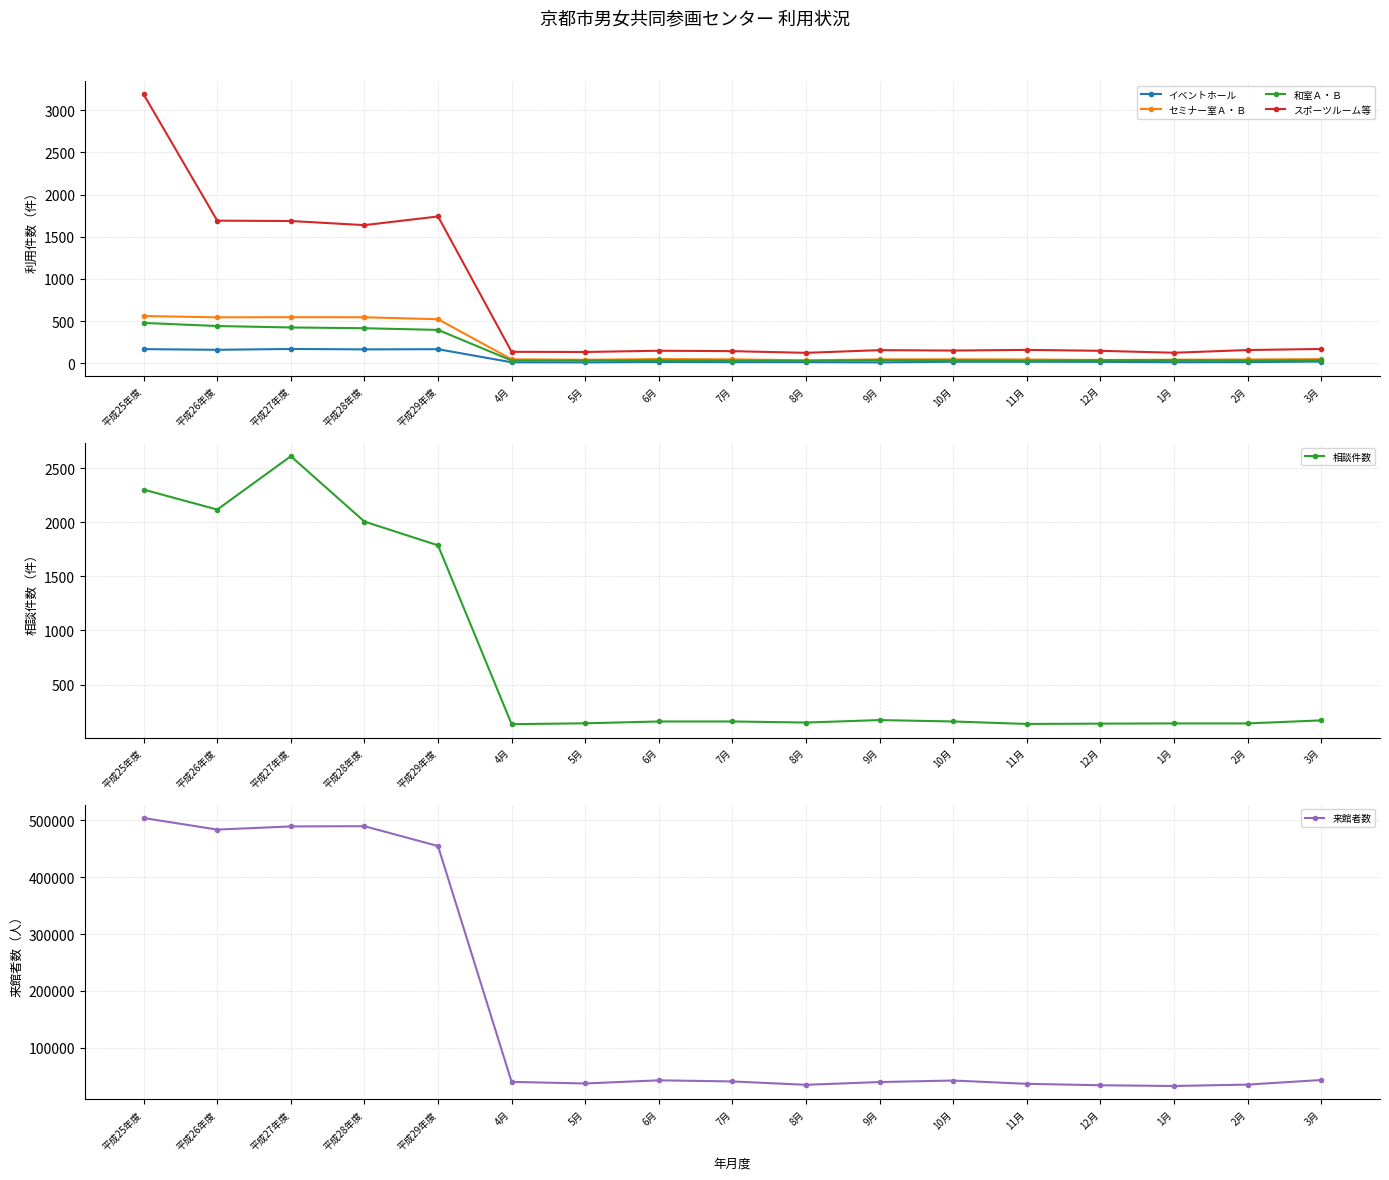

True or false: セミナー室Ａ・Ｂ has a value of 48 at 3月.

True